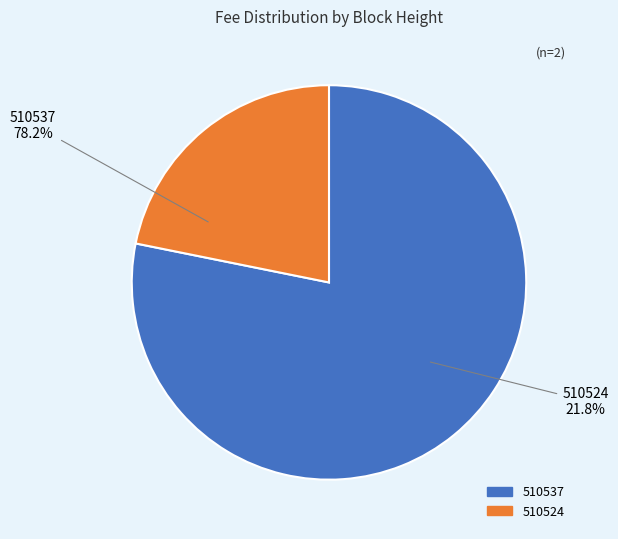

What percentage is the 510524 slice, to the nearest percent?

22%